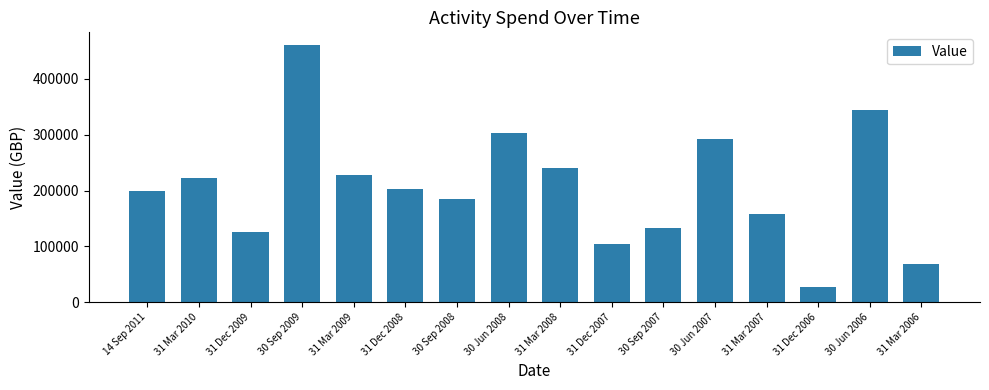

Reading left to right, transcribe all the data shown in this chart.

198913	221623	124898	460459	227375	202758	184080	302536	240034	103605	133278	293241	158219	26747	345060	68067